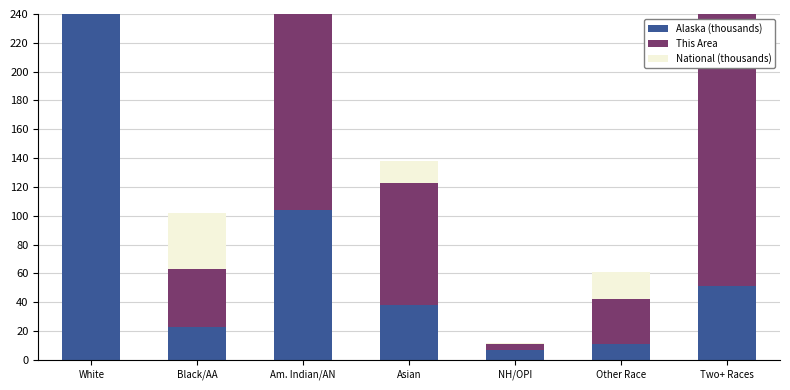

What is the difference between the maximum and minimum values in the National (thousands) series?

223.0